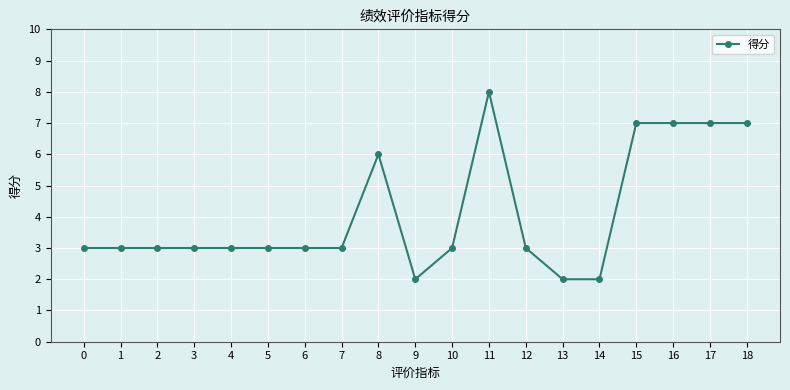

What is the value of the 16th point from the left?

7